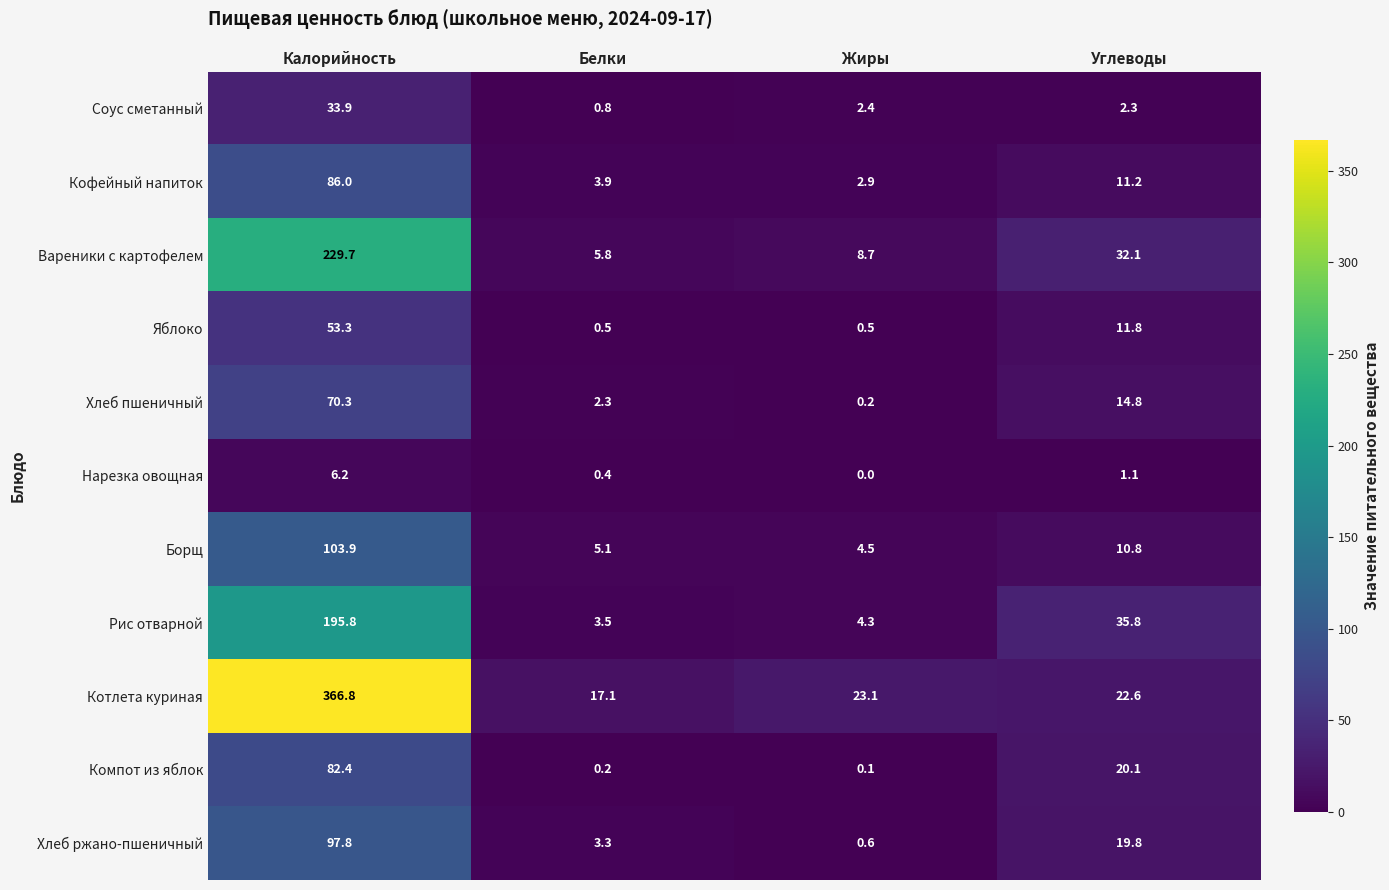

Where is Компот из яблок nearest to the value 41?

Углеводы